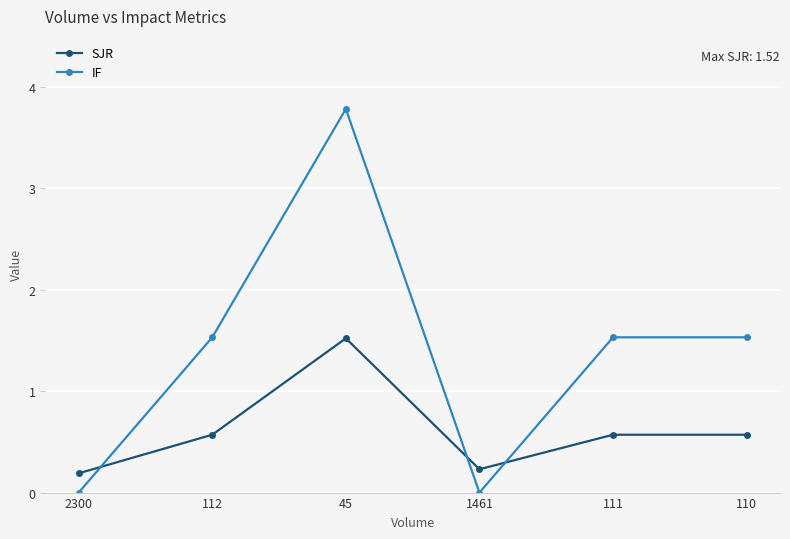

Which category has the highest value in the SJR series?

45